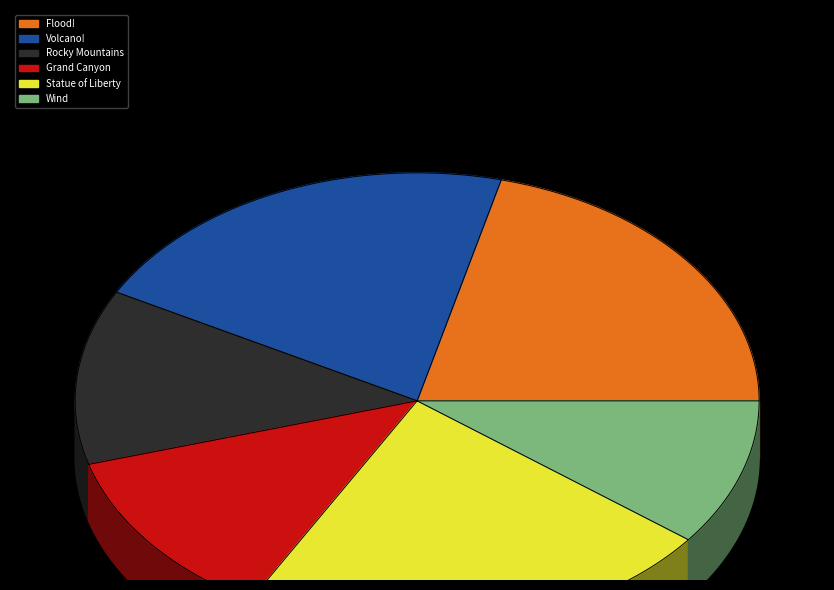

To the nearest percent, what is the combined percentage of Grand Canyon and Flood!?

33%